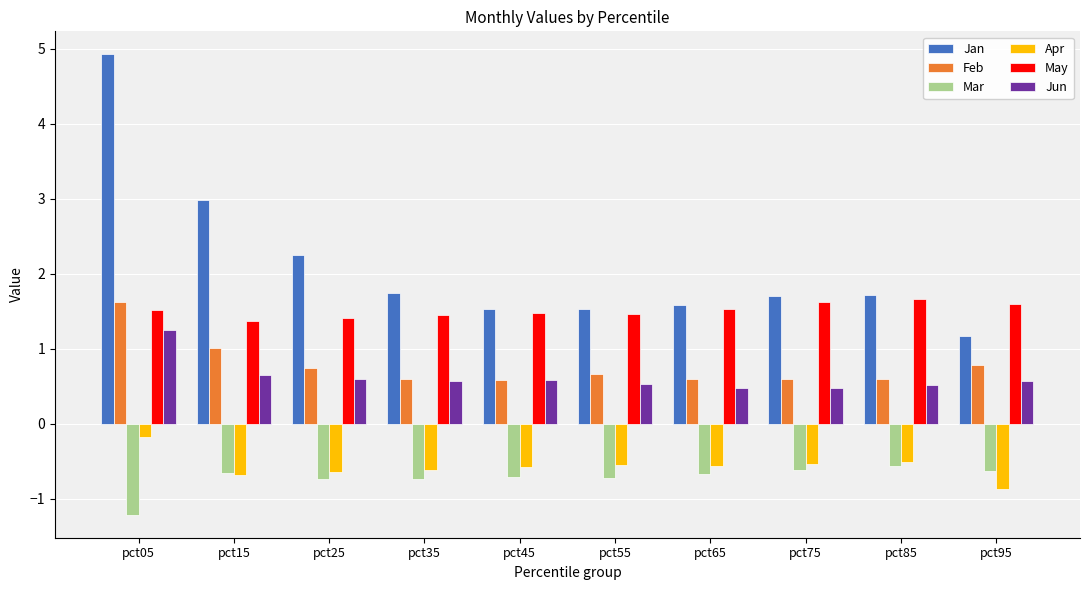

Read the Feb value at pct05.

1.6